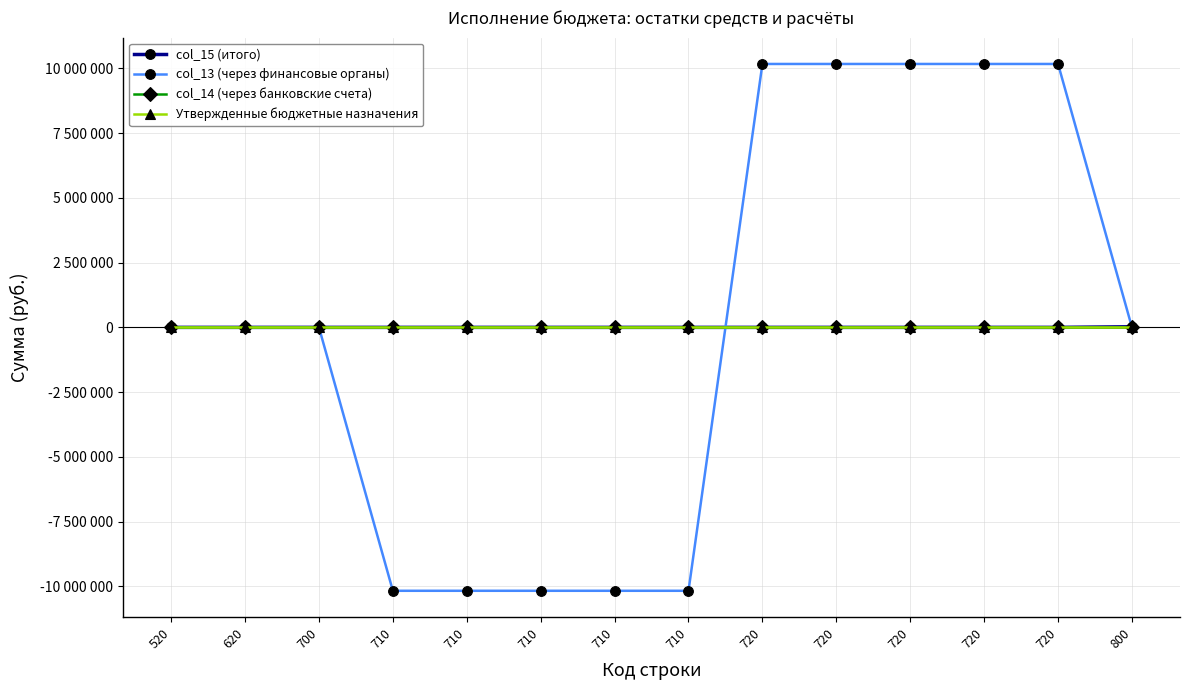

Is this an area chart (filled region under the line)?

No